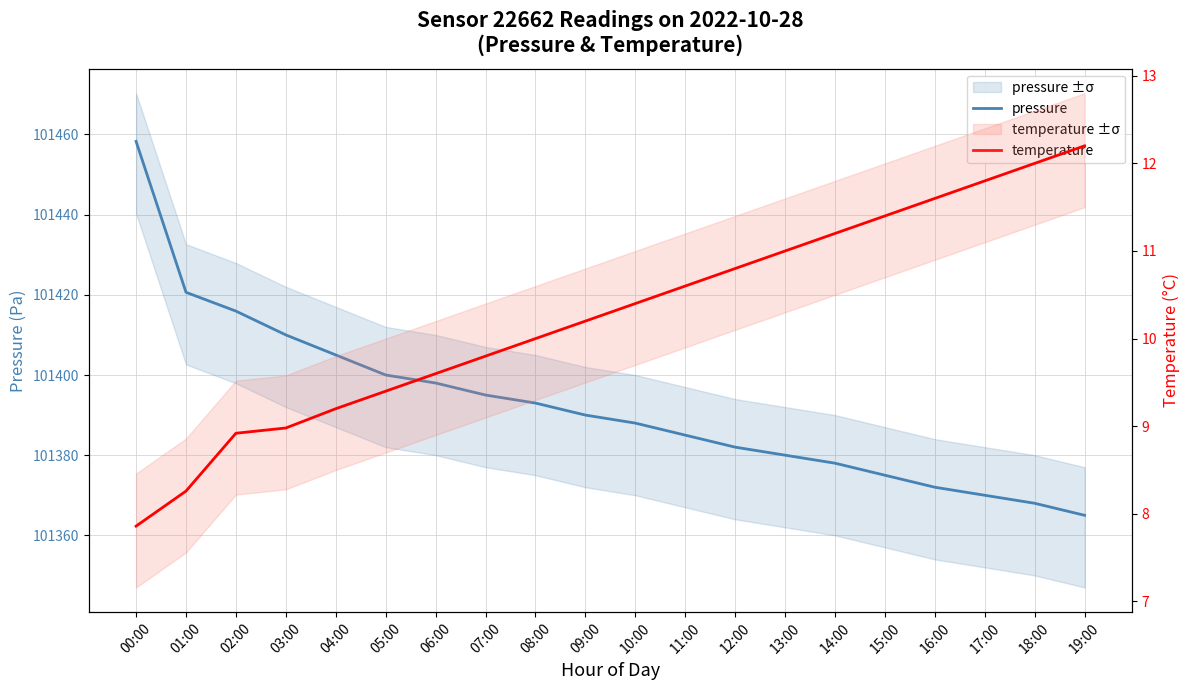

Rank the series by their maximum value, from lowest to highest.

temperature, pressure